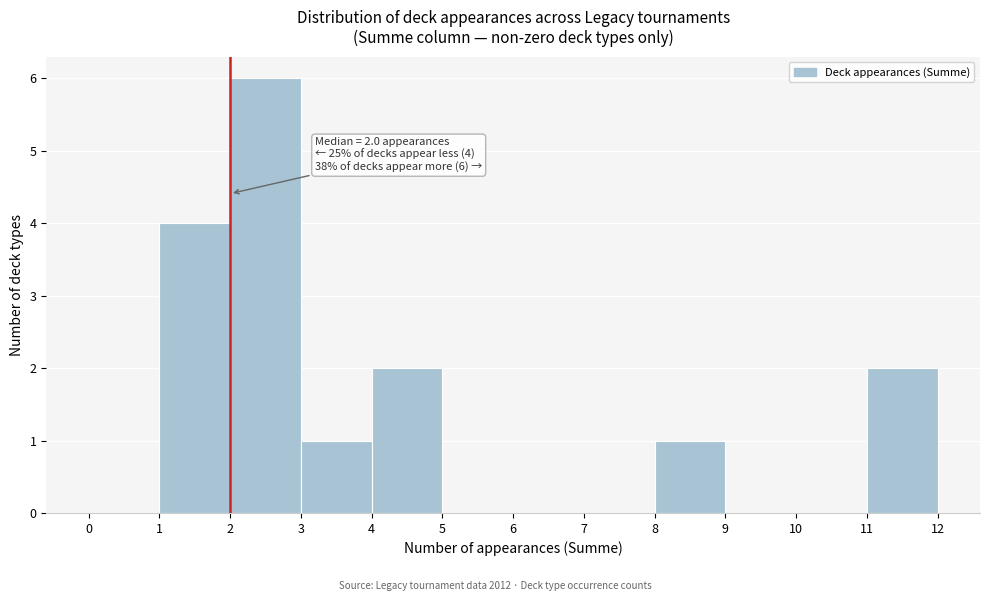

Which range on the x-axis has the tallest bar?

2 to 3